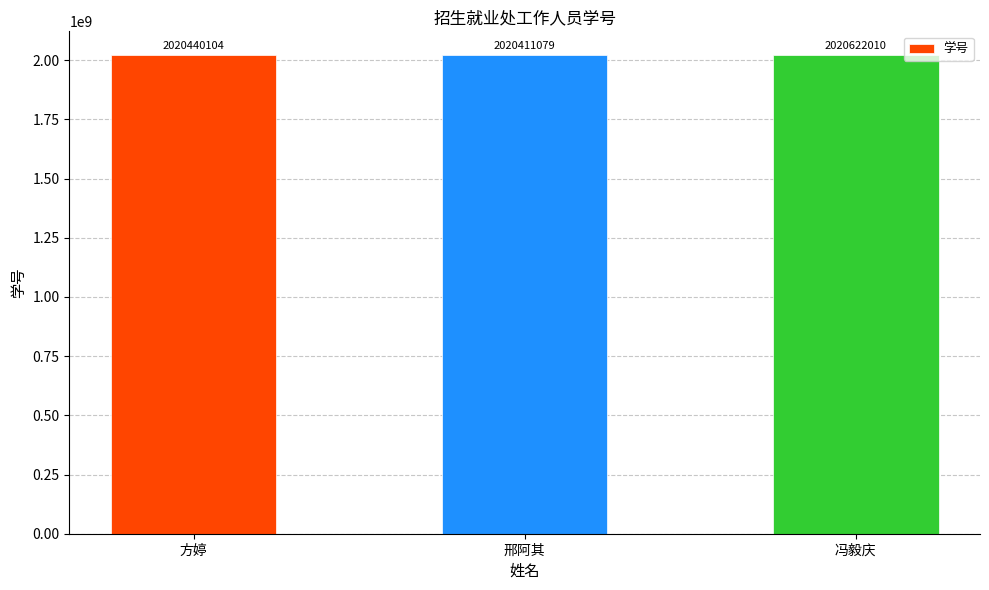

What is the approximate value at 方婷, to the nearest 10?

2020440100